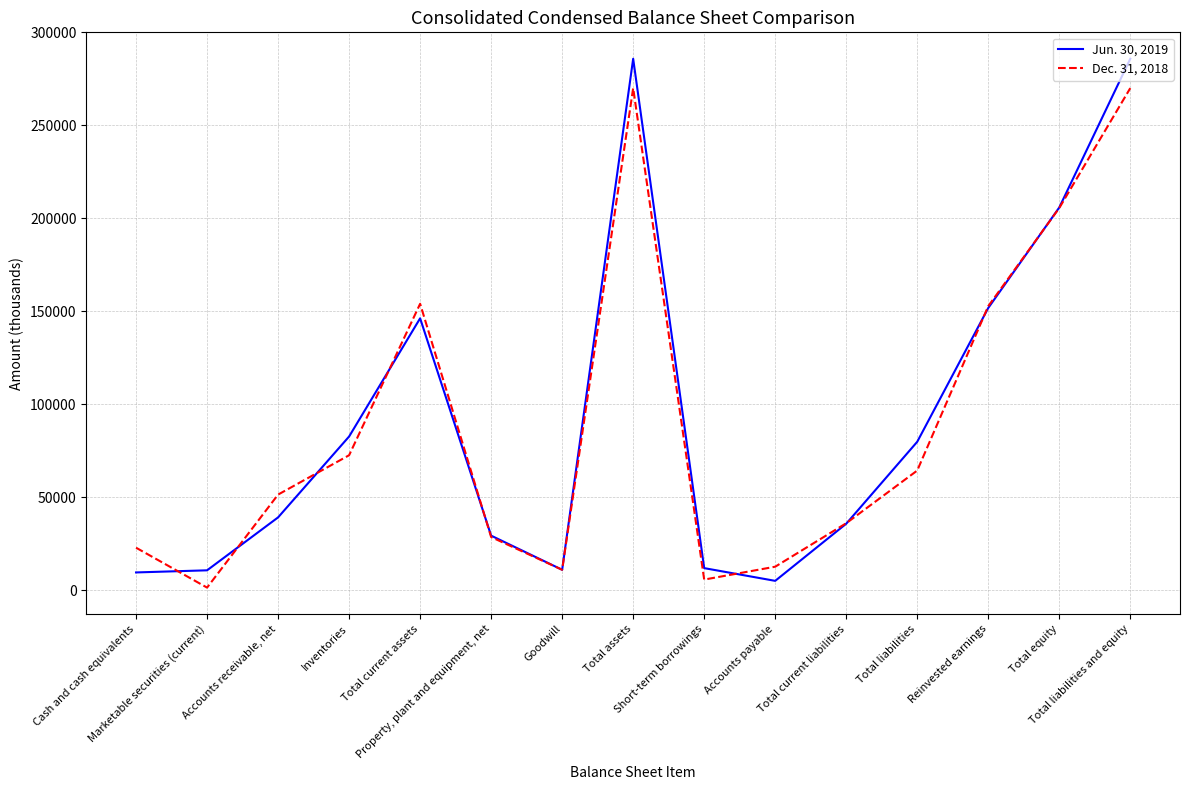

What is the maximum value shown in the chart?

285814